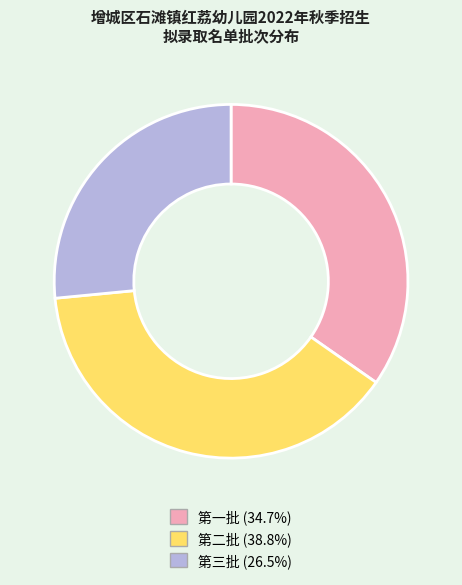

Is it true that 第二批 is 29% of the pie?

False